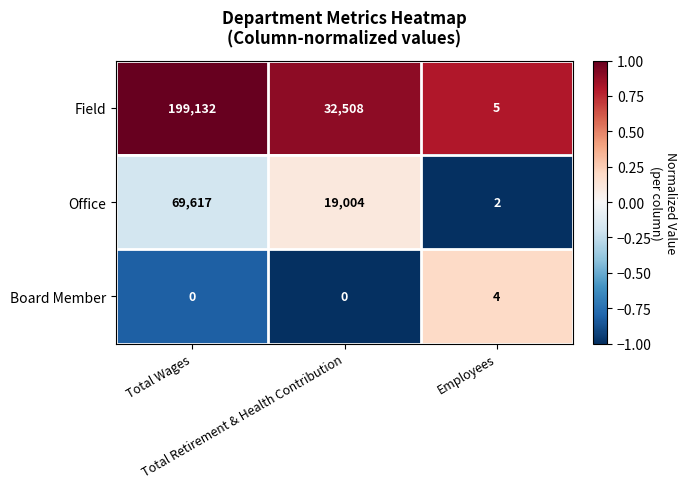

What is the difference between the highest and lowest values at Employees?

3